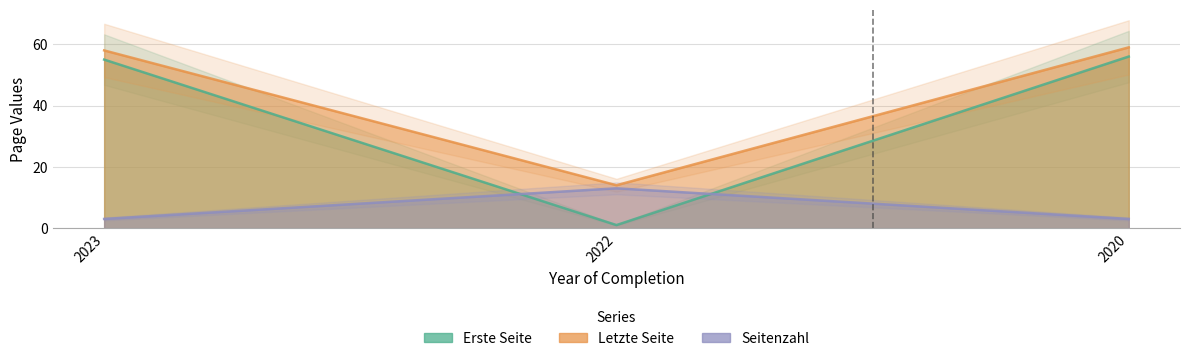

What is the smallest value displayed?

1